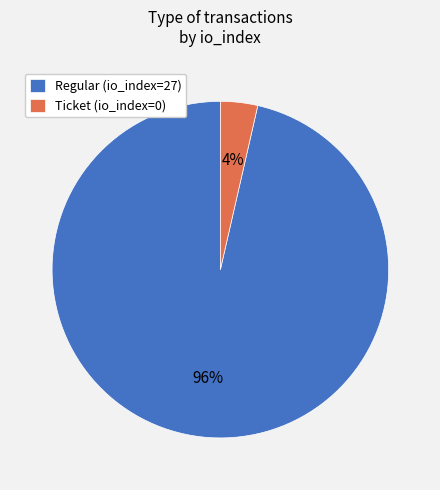

To the nearest percent, what is the average slice percentage?

50%